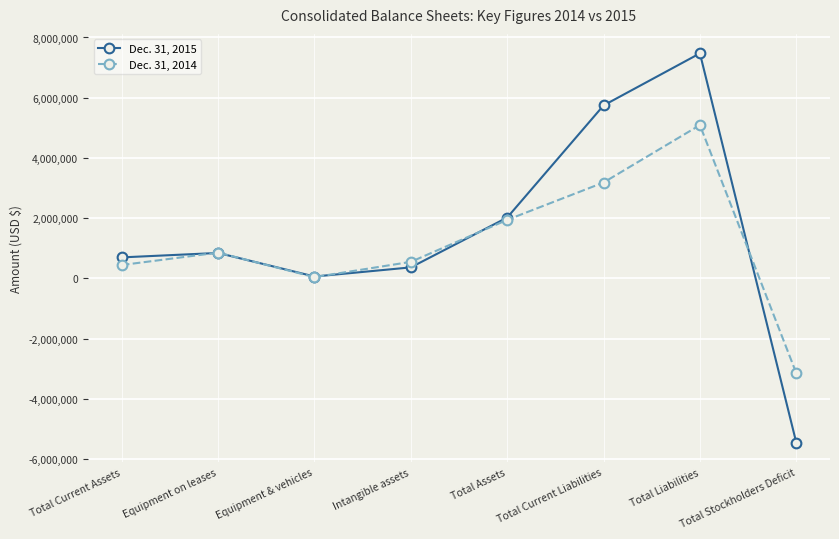

Which series has the widest spread of values?

Dec. 31, 2015